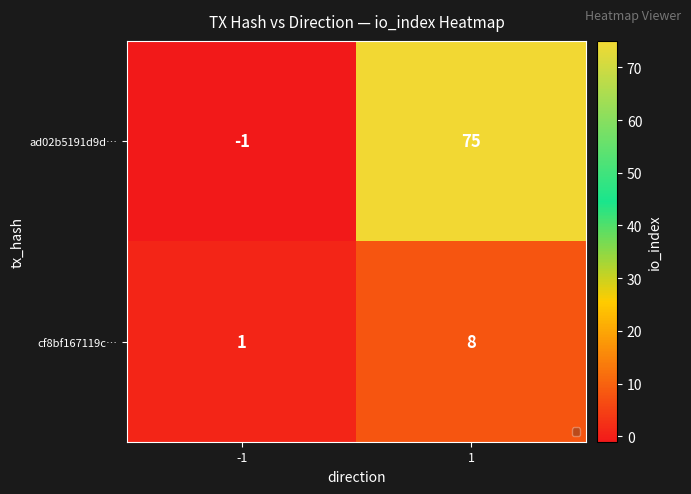

Read the cf8bf167119c… value at 1.

8